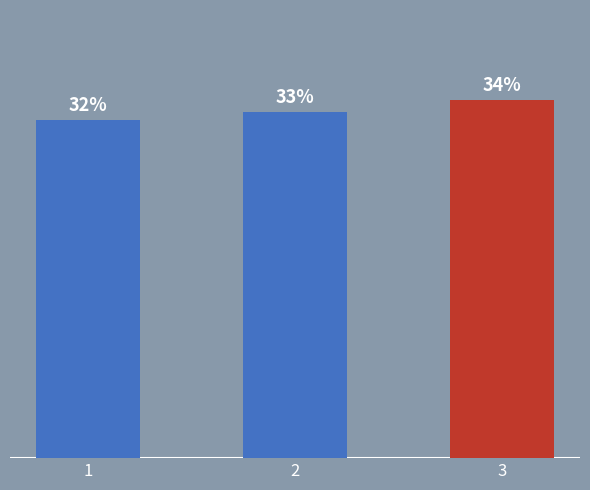

Which category has the lowest value across all series?

1